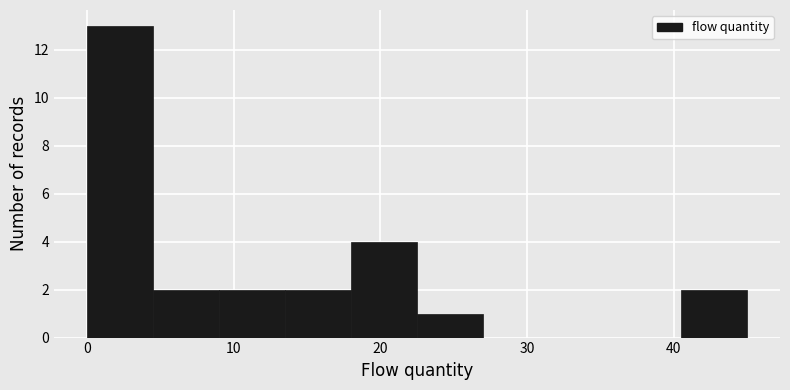

Over which range of the x-axis is the bar tallest?

0.0 to 4.5